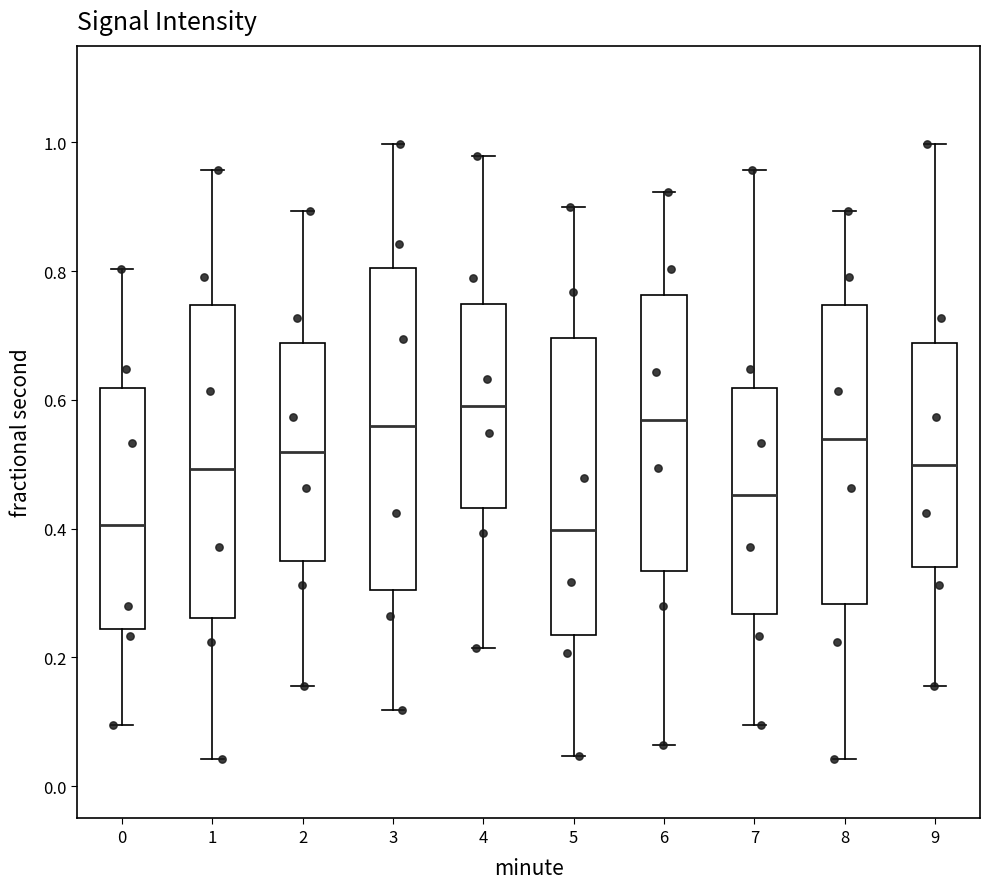

Reading left to right, transcribe this box plot: for each box, give where its median line is, the range the box spans, and where its two whiskers end, as read against the y-axis. The values are not printed on the chart, so give them approximately, as read against the axis.

0: median 0.40, box 0.24 to 0.62, whiskers 0.10 to 0.80
1: median 0.50, box 0.26 to 0.74, whiskers 0.04 to 0.96
2: median 0.52, box 0.34 to 0.68, whiskers 0.16 to 0.90
3: median 0.56, box 0.30 to 0.80, whiskers 0.12 to 1.00
4: median 0.58, box 0.44 to 0.74, whiskers 0.22 to 0.98
5: median 0.40, box 0.24 to 0.70, whiskers 0.04 to 0.90
6: median 0.56, box 0.34 to 0.76, whiskers 0.06 to 0.92
7: median 0.46, box 0.26 to 0.62, whiskers 0.10 to 0.96
8: median 0.54, box 0.28 to 0.74, whiskers 0.04 to 0.90
9: median 0.50, box 0.34 to 0.68, whiskers 0.16 to 1.00